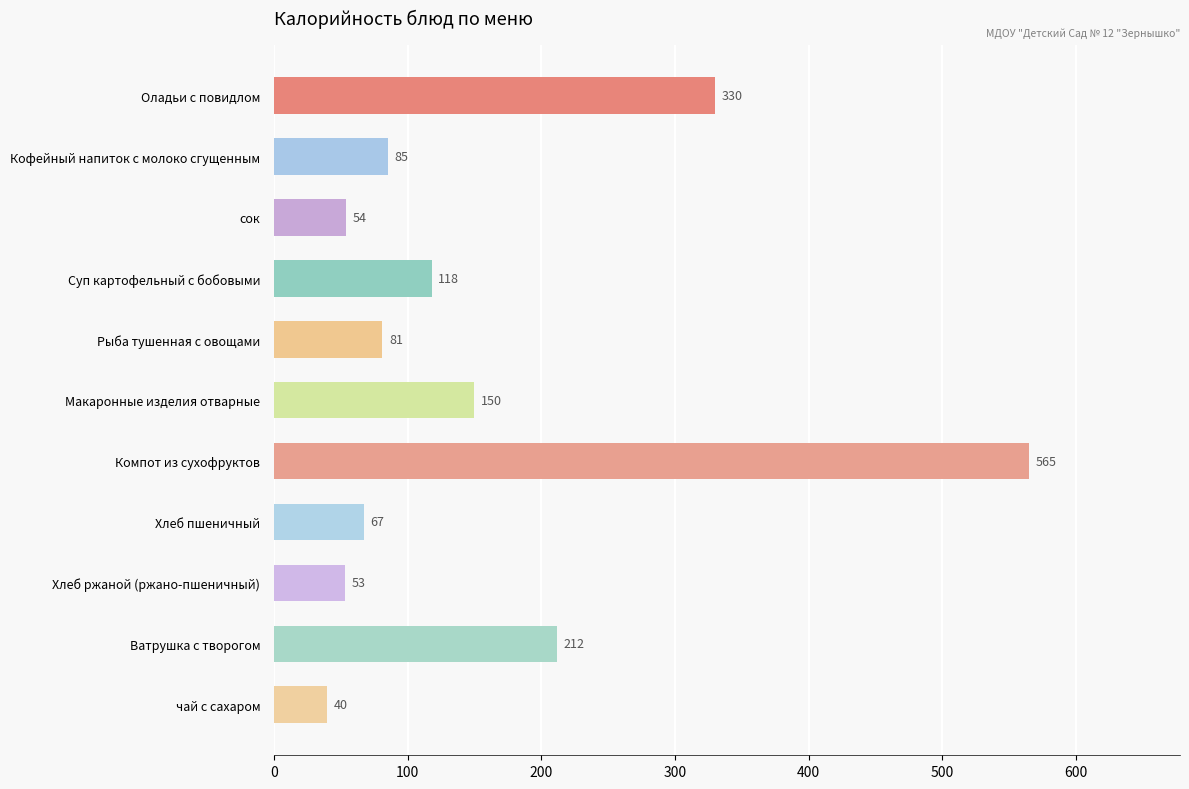

What position from the bottom is Оладьи с повидлом?

11